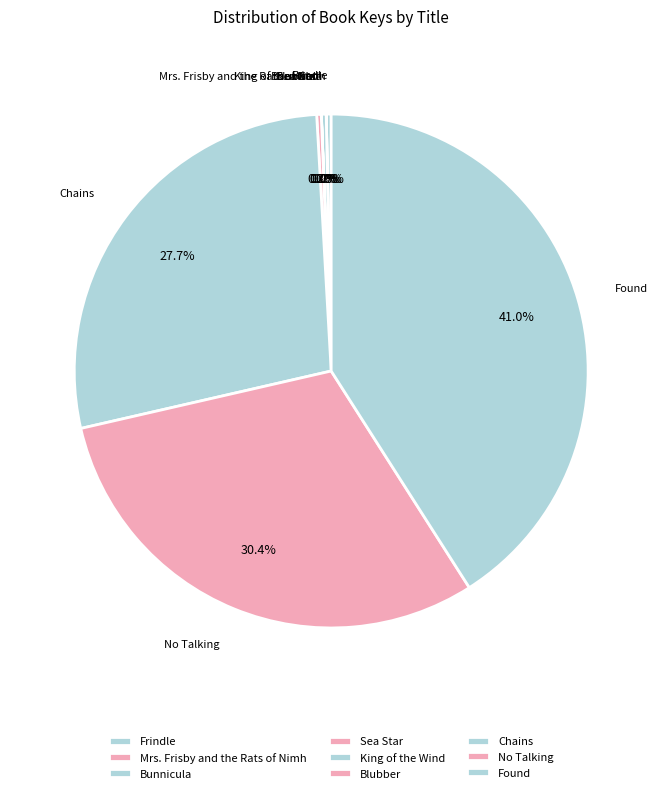

To the nearest percent, what portion does Found represent?

41%